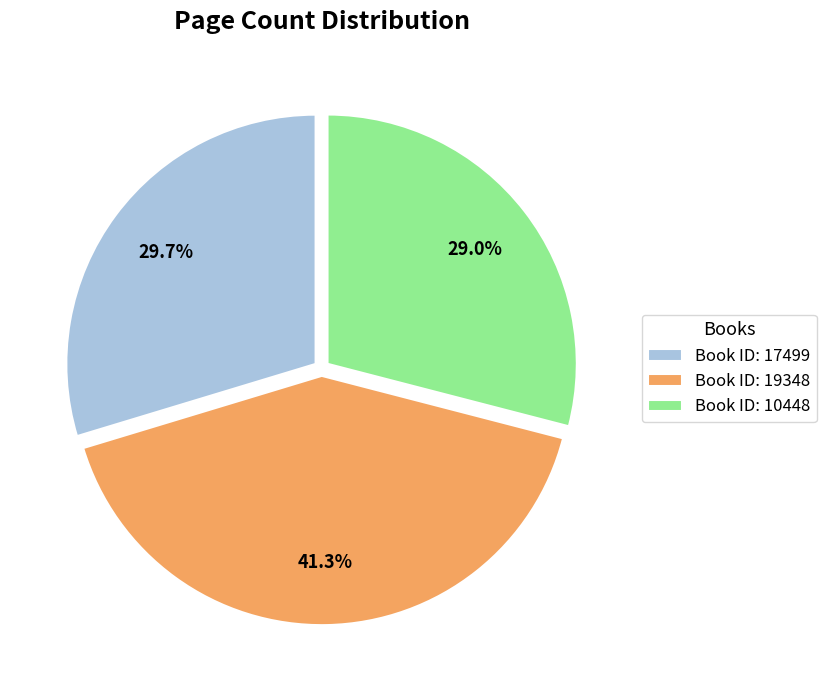

How many slices are in this pie chart?

3